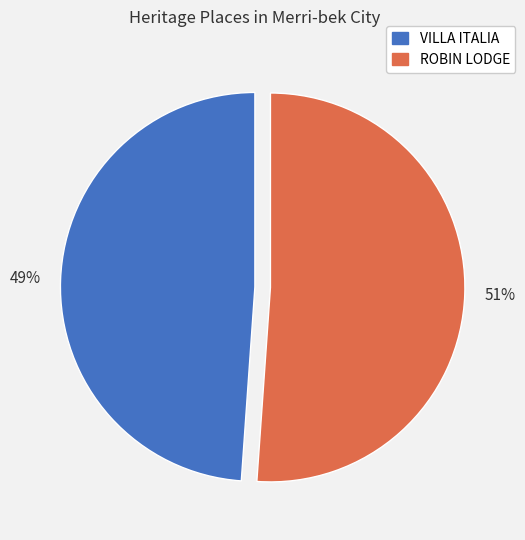

True or false: ROBIN LODGE accounts for 65% of the total.

False